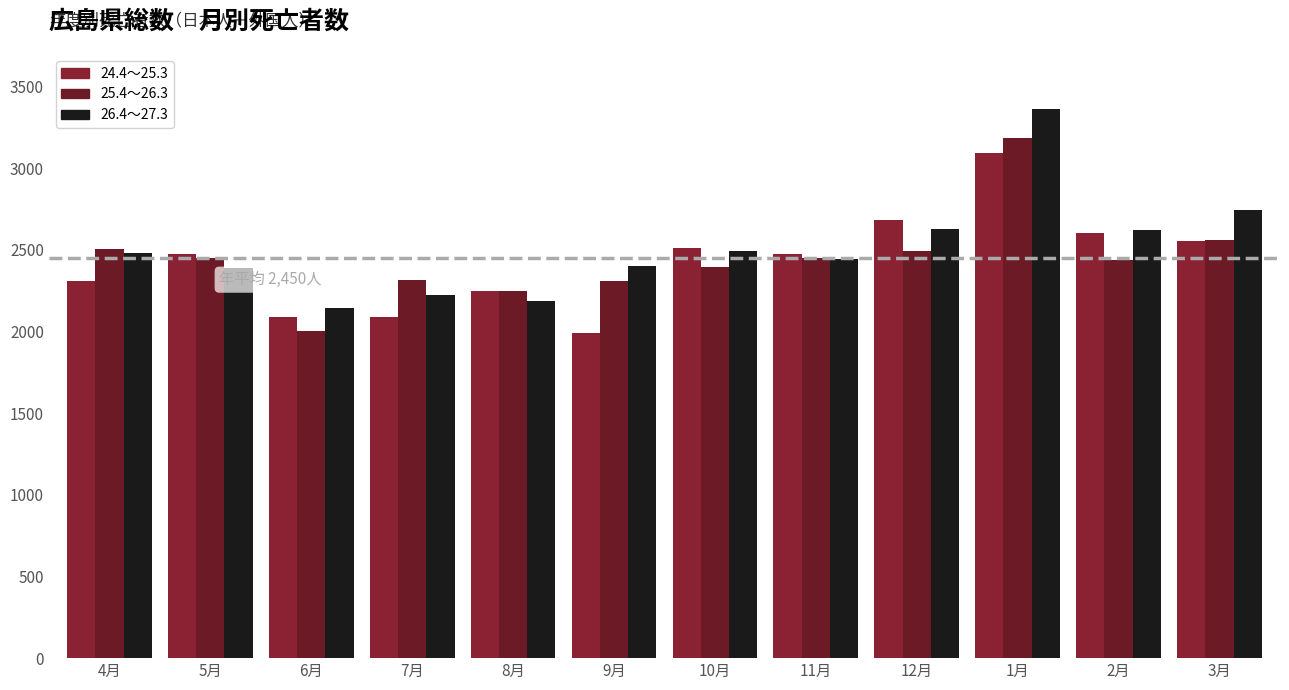

At which label does 24.4～25.3 reach its peak?

1月